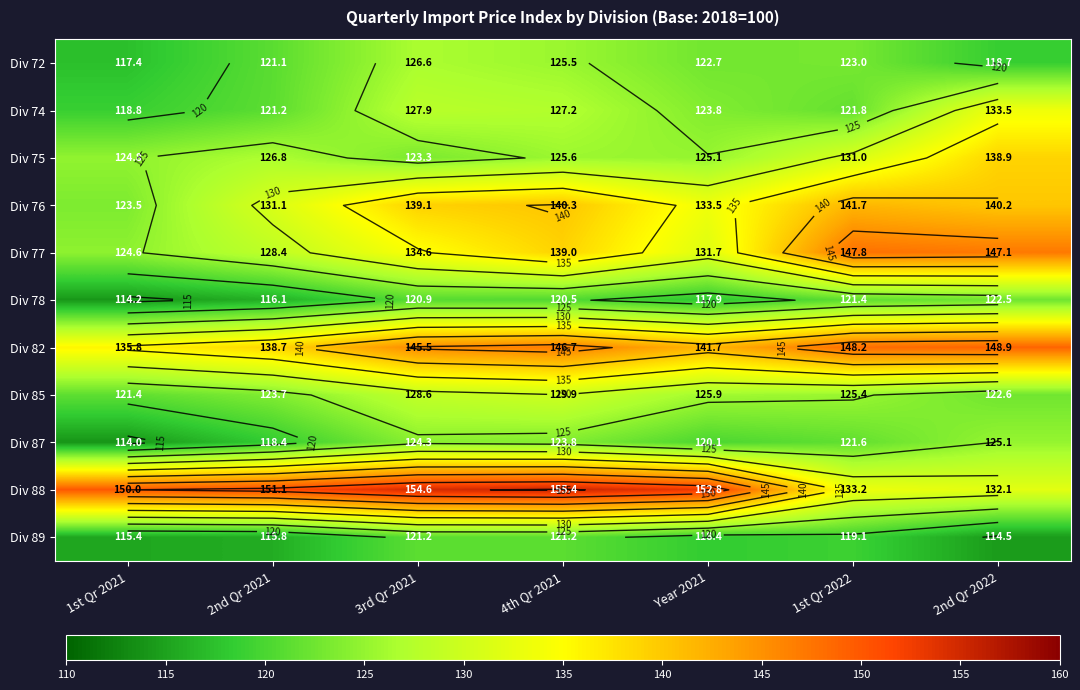

Rank the series at 4th Qr 2021 from highest to lowest value.

Div 88, Div 82, Div 76, Div 77, Div 85, Div 74, Div 75, Div 72, Div 87, Div 89, Div 78